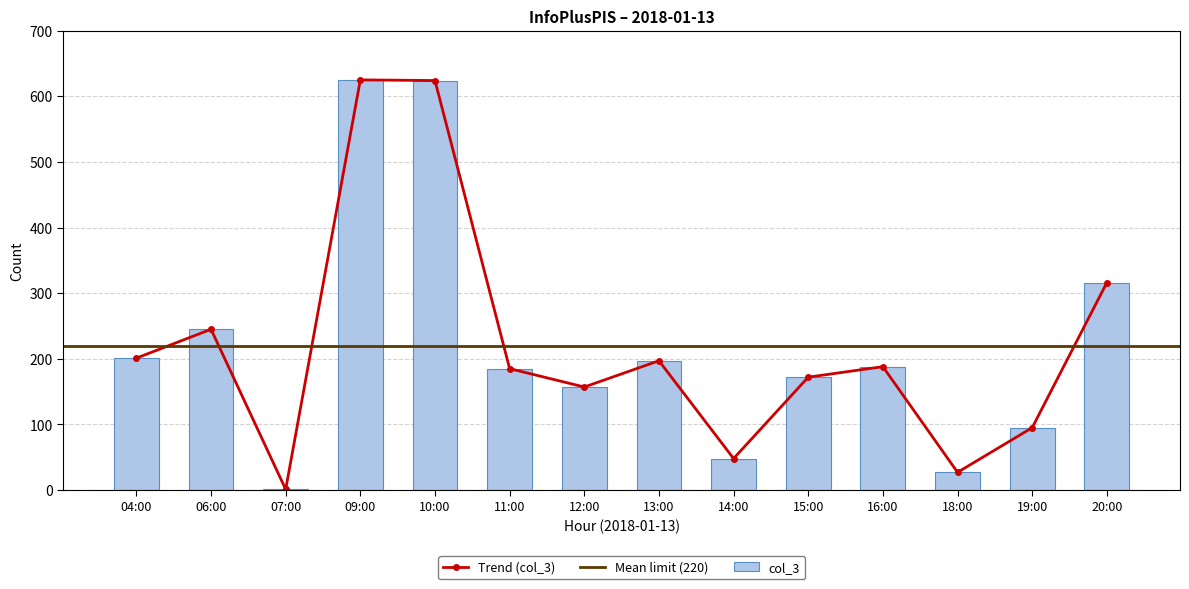

How many data points are less than 188?

7